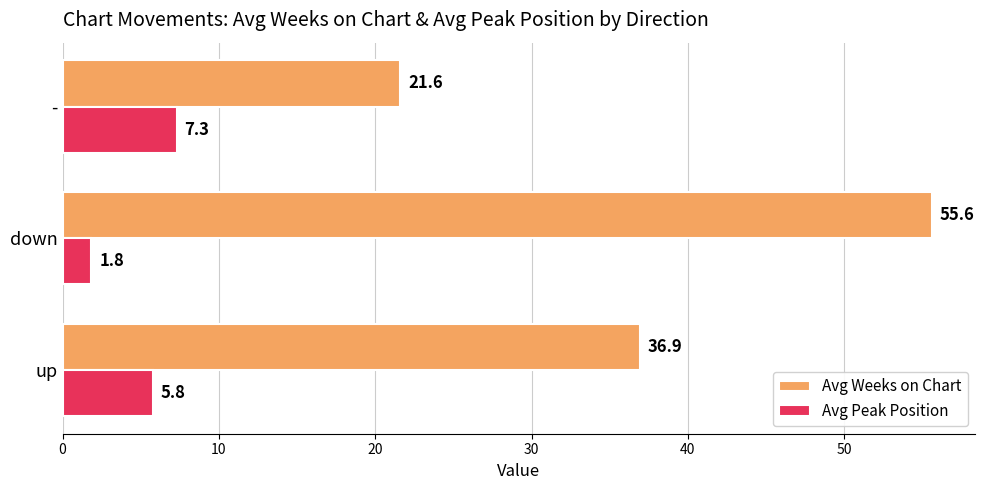

What is the approximate value of Avg Peak Position at -?

7.3